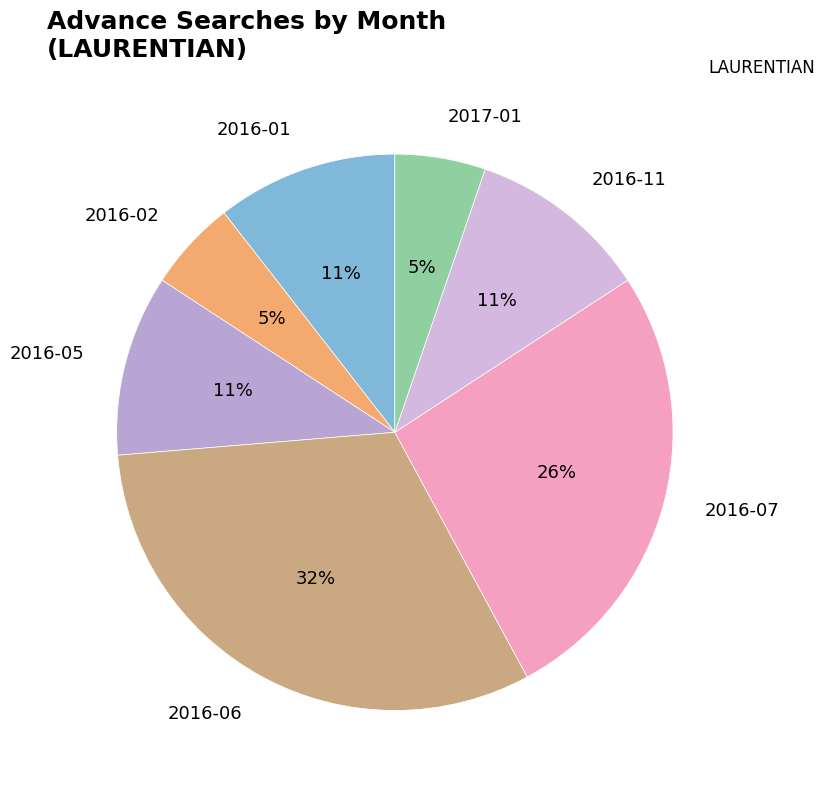

The 2016-05 slice represents 3% of the pie. True or false?

False